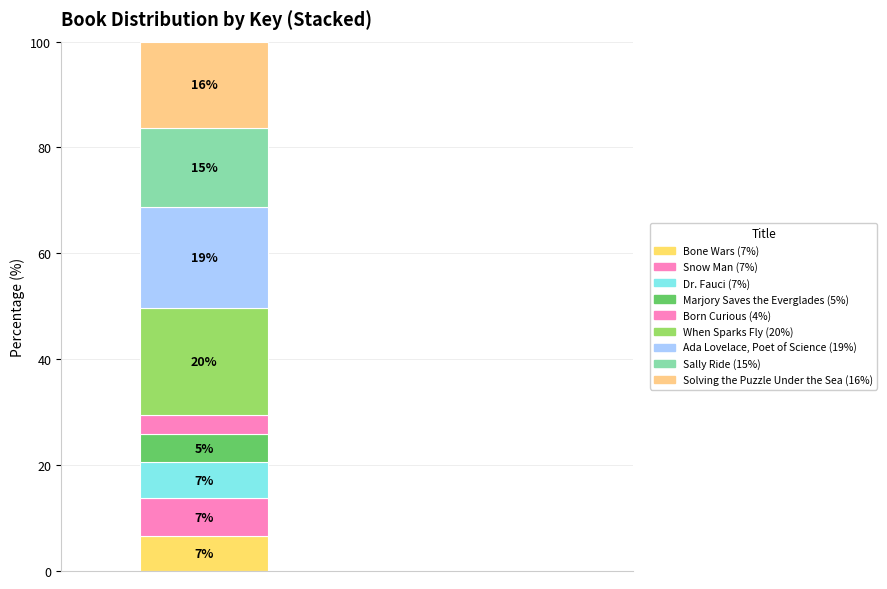

Does the chart contain any negative values?

No